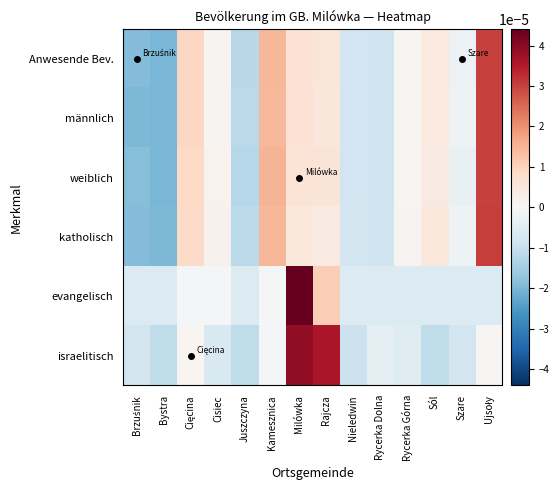

How many series are shown in this chart?

6